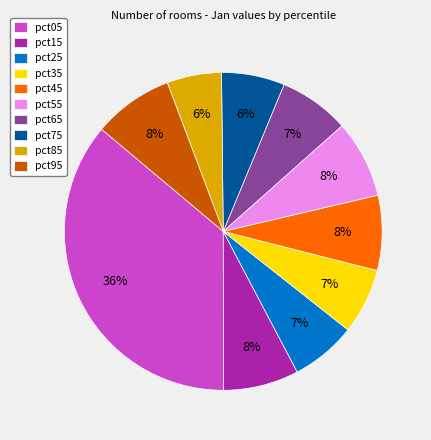

To the nearest percent, what portion does pct45 represent?

8%